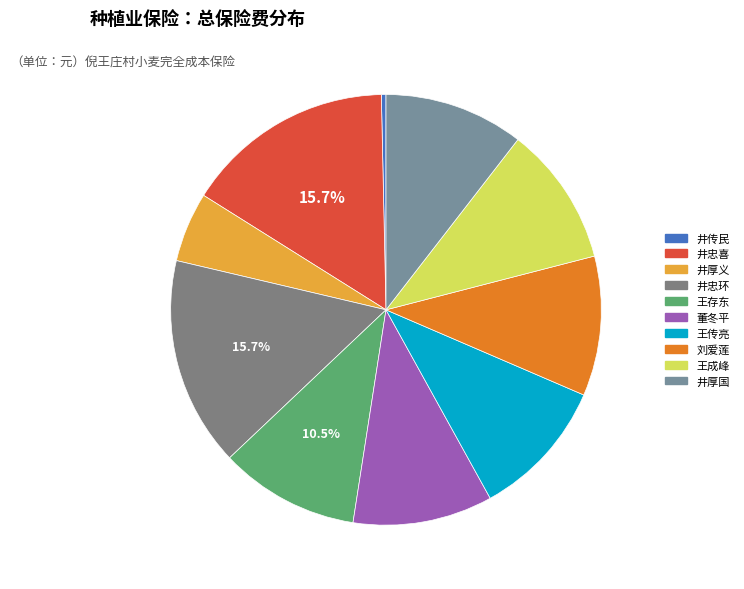

To the nearest percent, what is the difference between the largest and smallest slice percentages?

15%